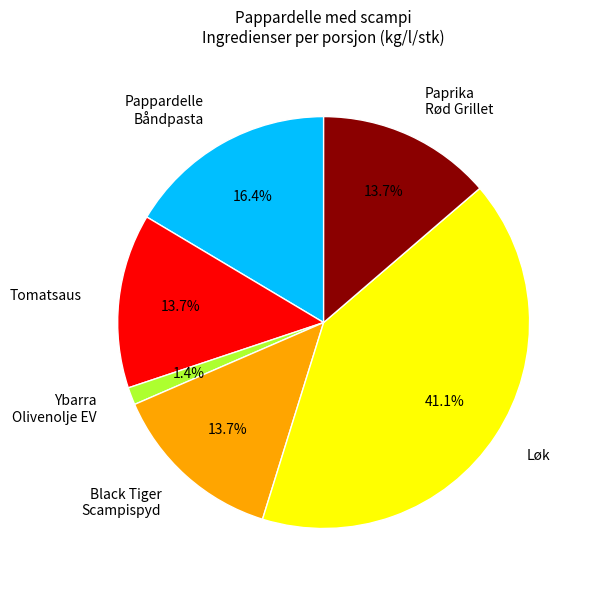

Which slice is the largest?

Løk